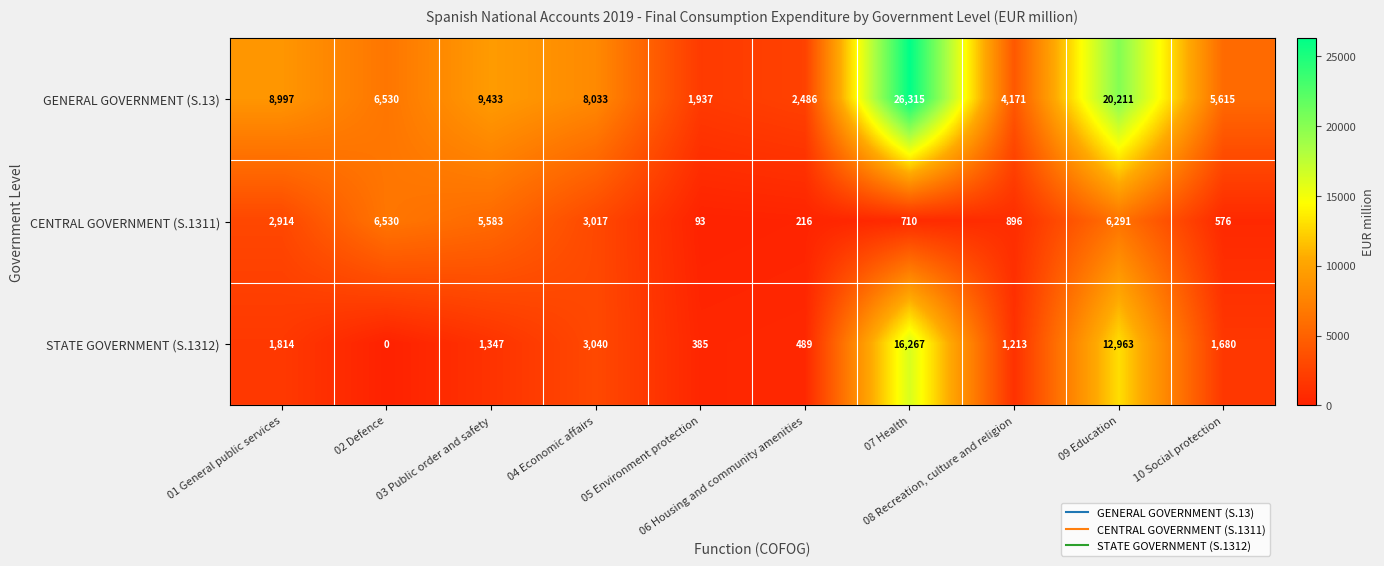

Which series has the largest total across all categories?

GENERAL GOVERNMENT (S.13)